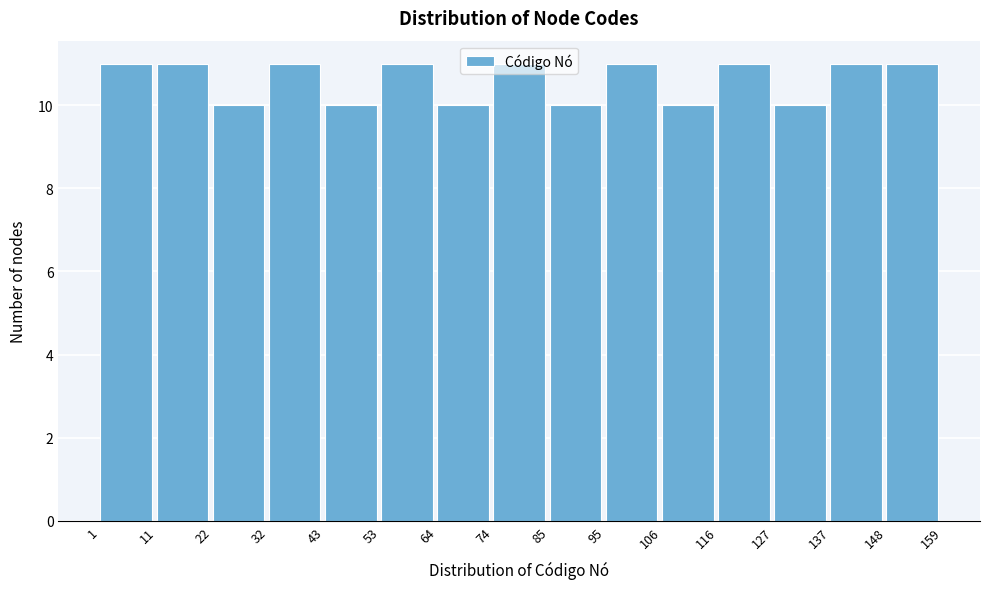

Reading left to right, list every bar in this chart as the range it spans on the x-axis followed by its height. The values are not printed on the chart, so give them approximately, as read against the axis.

1 to 11: 11
11 to 22: 11
22 to 32: 10
32 to 43: 11
43 to 53: 10
53 to 64: 11
64 to 74: 10
74 to 85: 11
85 to 95: 10
95 to 106: 11
106 to 116: 10
116 to 127: 11
127 to 137: 10
137 to 148: 11
148 to 159: 11